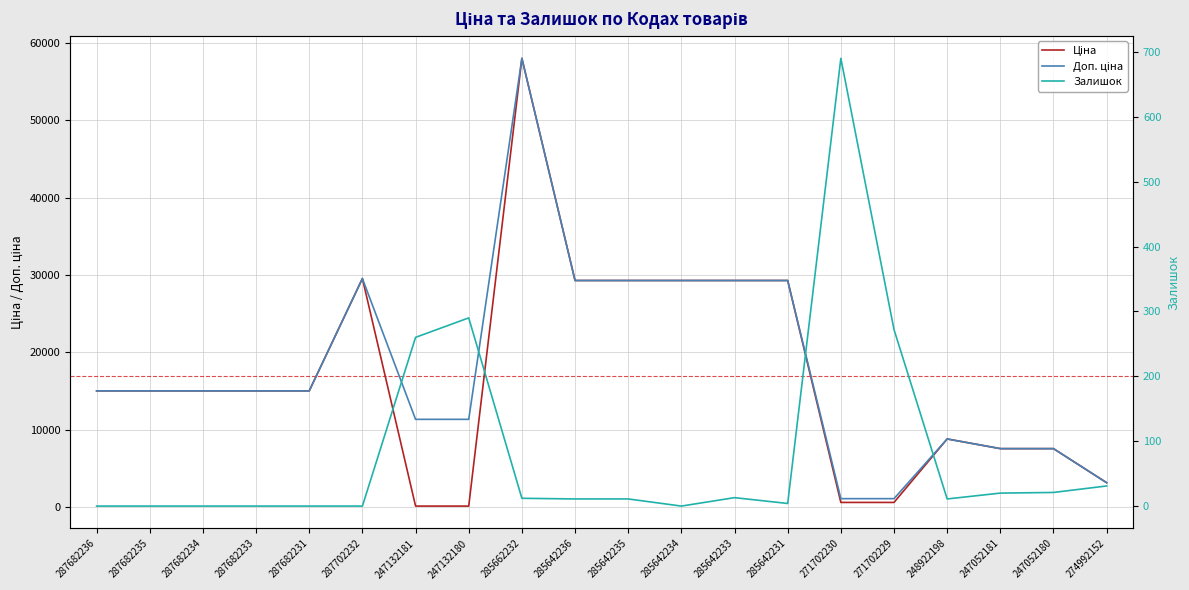

Is this an area chart (filled region under the line)?

No